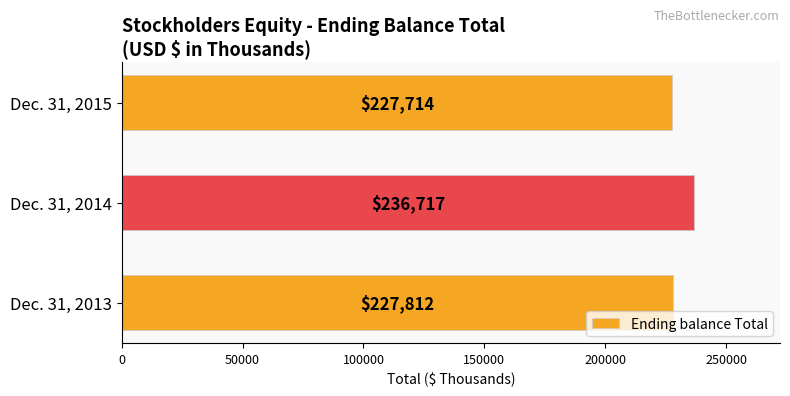

What is the minimum value shown in the chart?

227714